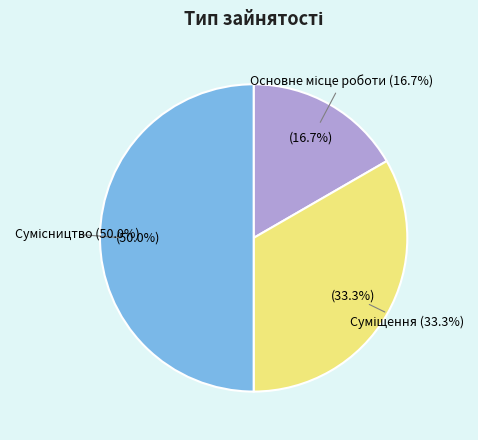

Which category has the smallest portion of the pie?

Основне місце роботи